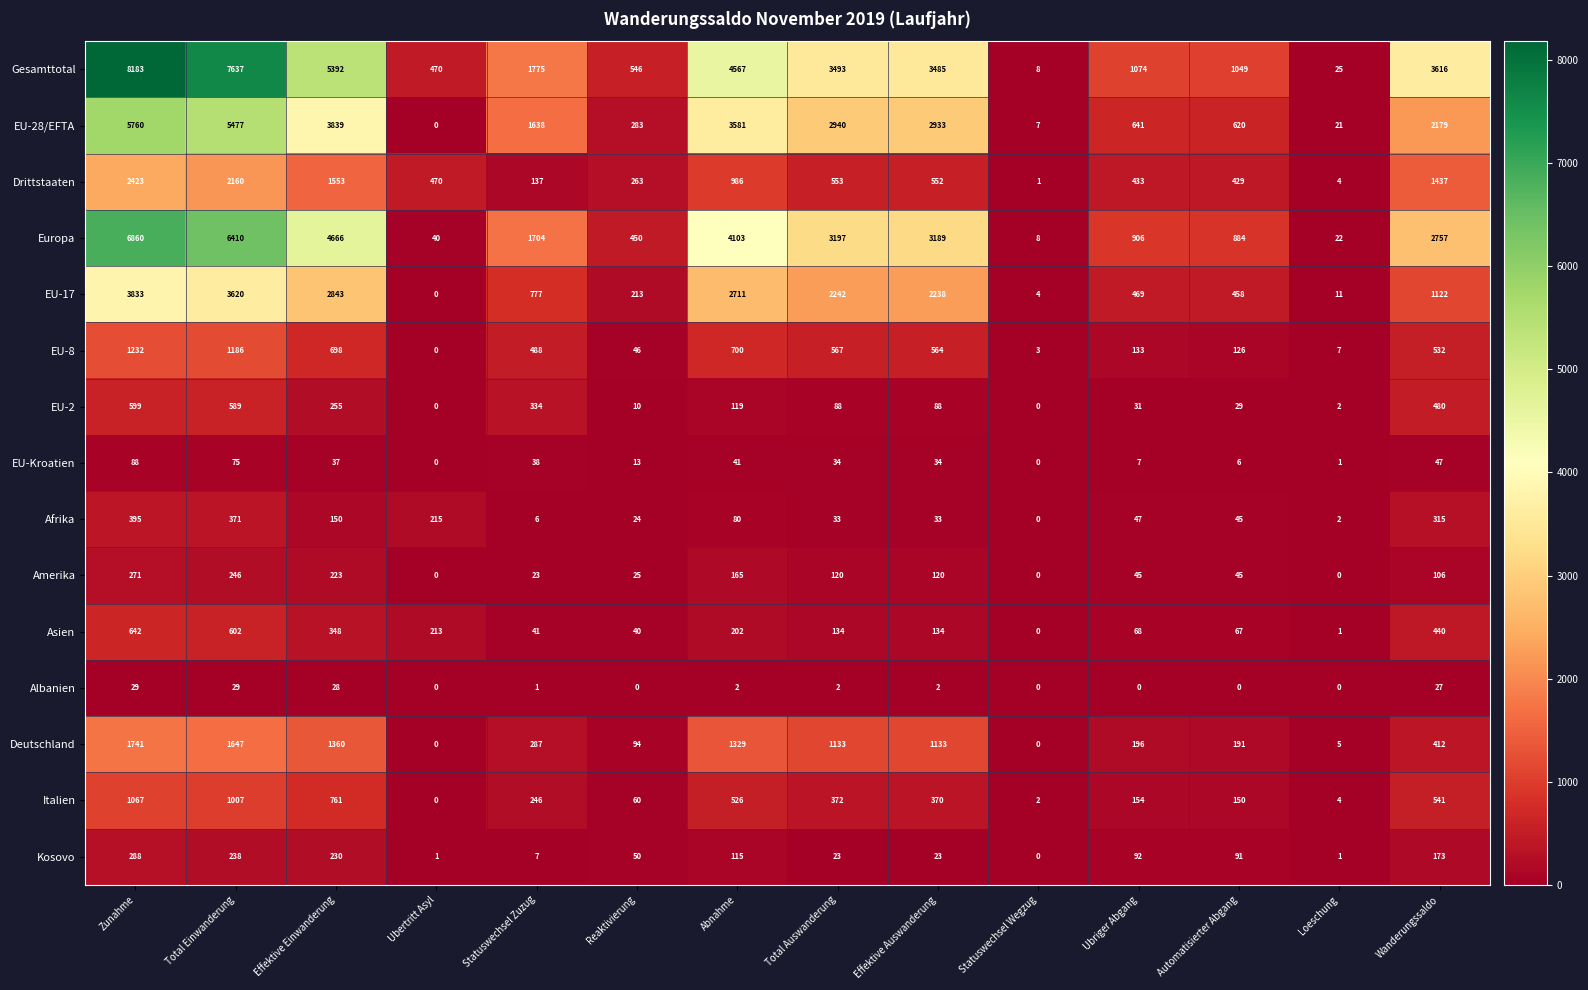

Where is Drittstaaten nearest to the value 1212?

Wanderungssaldo